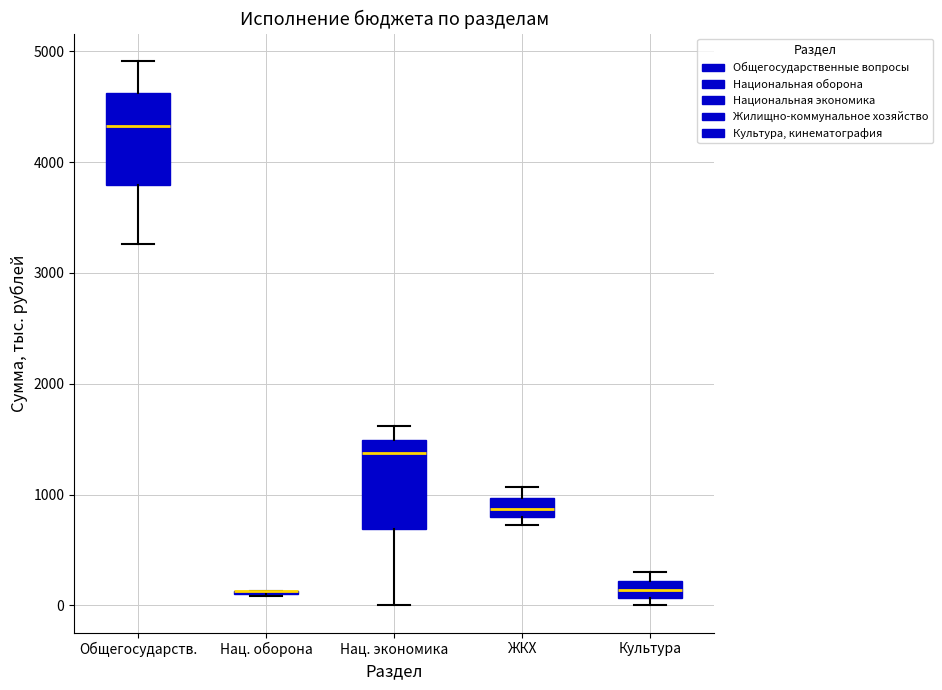

Reading left to right, transcribe this box plot: for each box, give where its median line is, the range the box spans, and where its two whiskers end, as read against the y-axis. The values are not printed on the chart, so give them approximately, as read against the axis.

Общегосударств.: median 4300, box 3800 to 4600, whiskers 3300 to 4900
Нац. оборона: box collapsed to a line at 100, whiskers 100 to 100
Нац. экономика: median 1400, box 700 to 1500, whiskers 0 to 1600
ЖКХ: median 900, box 800 to 1000, whiskers 700 to 1100
Культура: median 100 (inside the box), box 100 to 200, whiskers 0 to 300